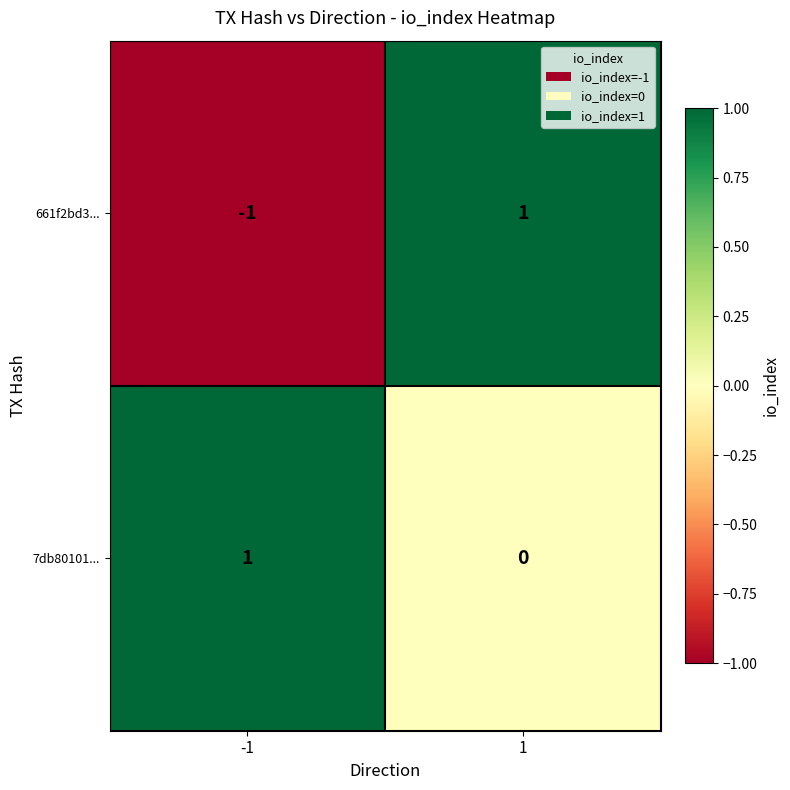

List the series in order of their overall mean, highest first.

7db80101..., 661f2bd3...